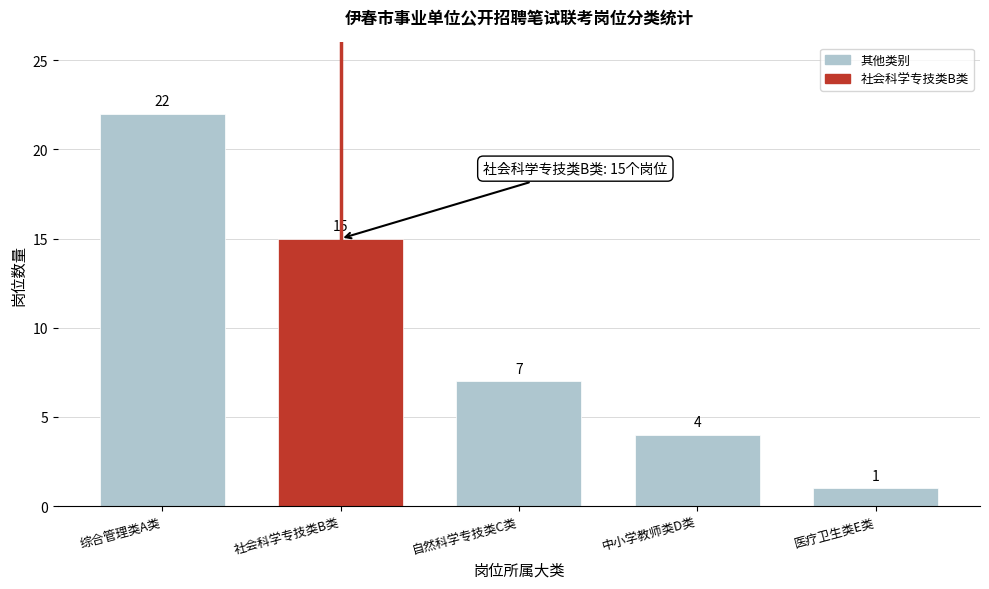

Reading left to right, transcribe all the data shown in this chart.

综合管理类A类=22	社会科学专技类B类=15	自然科学专技类C类=7	中小学教师类D类=4	医疗卫生类E类=1